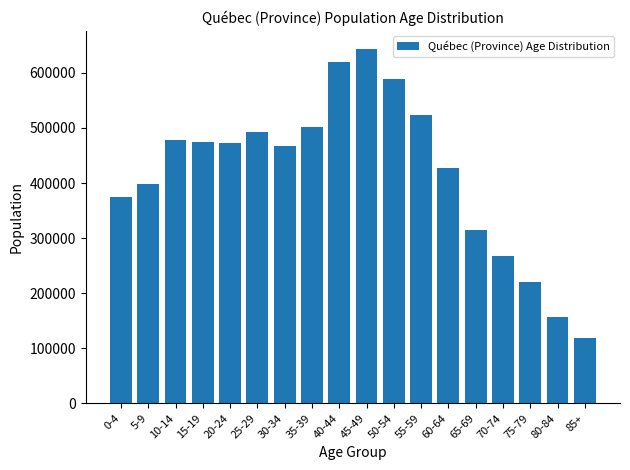

Reading left to right, extract all data points from this chart.

0-4=375270	5-9=398980	10-14=478255	15-19=475005	20-24=472170	25-29=492870	30-34=467325	35-39=502300	40-44=619120	45-49=644040	50-54=588085	55-59=524350	60-64=428070	65-69=315560	70-74=268145	75-79=220530	80-84=156775	85+=119285